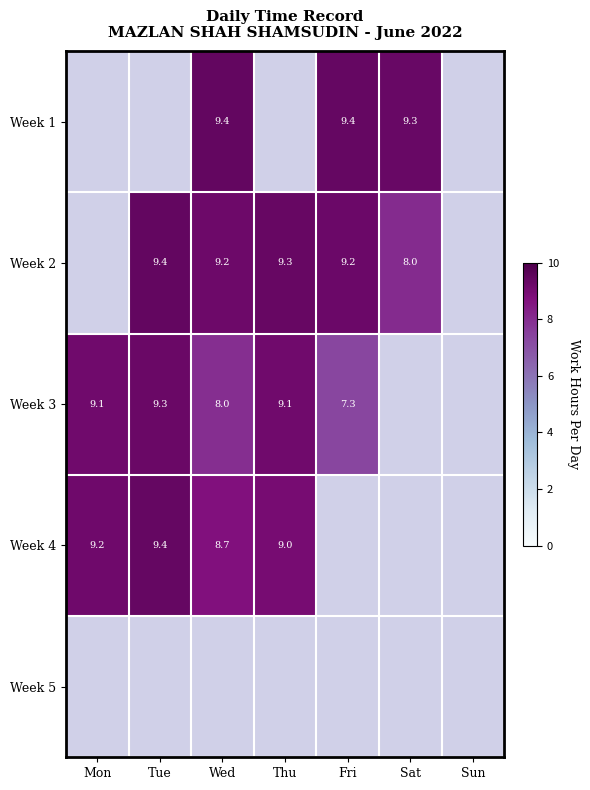

Which category has the lowest value in the Week 1 series?

Mon